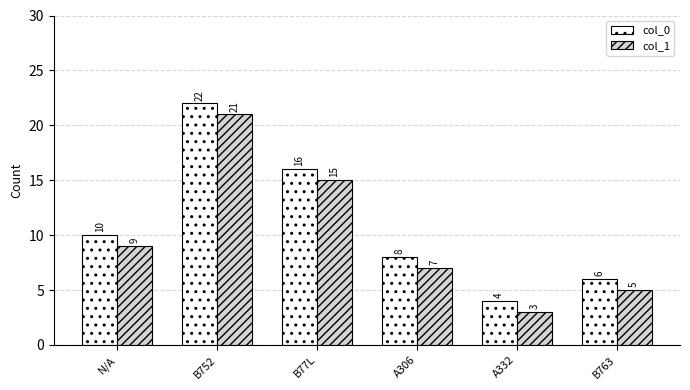

Is it true that col_0 equals 16 at B77L?

True